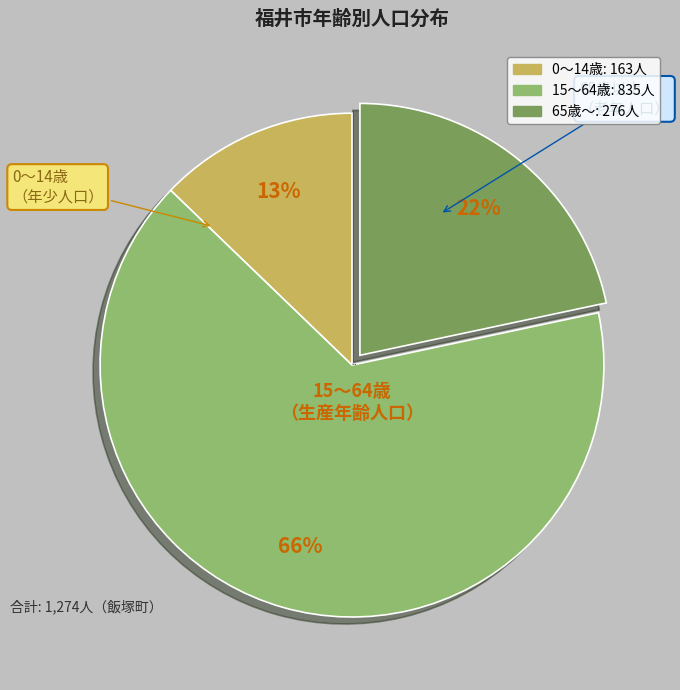

To the nearest percent, what is the average slice percentage?

33%